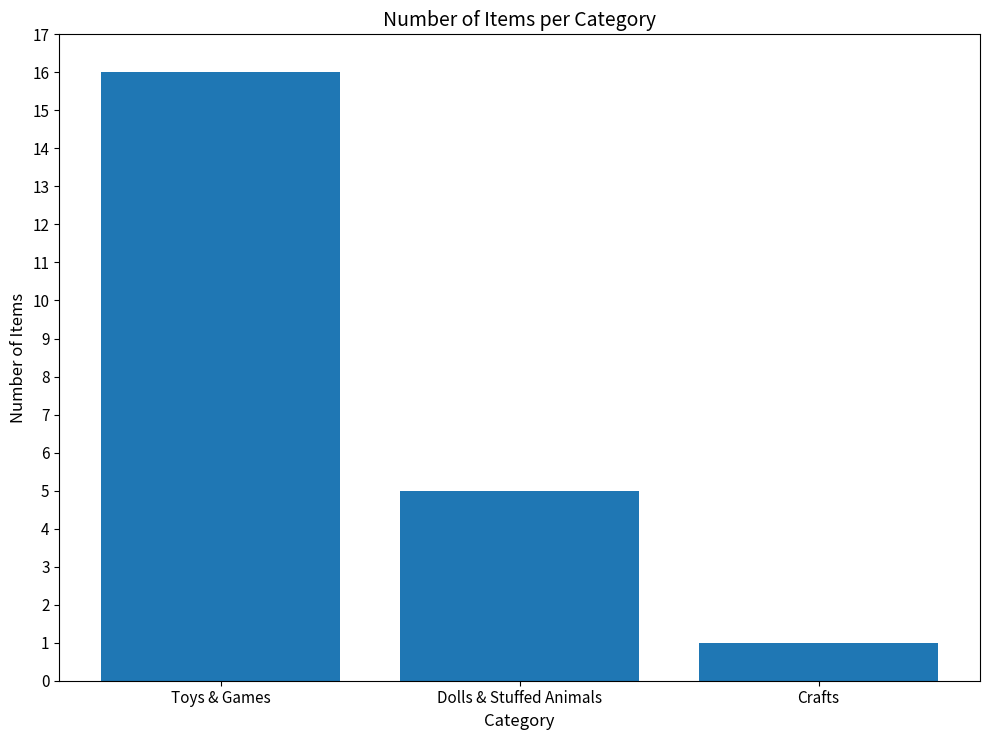

Are the bars grouped side by side (vs. stacked)?

No